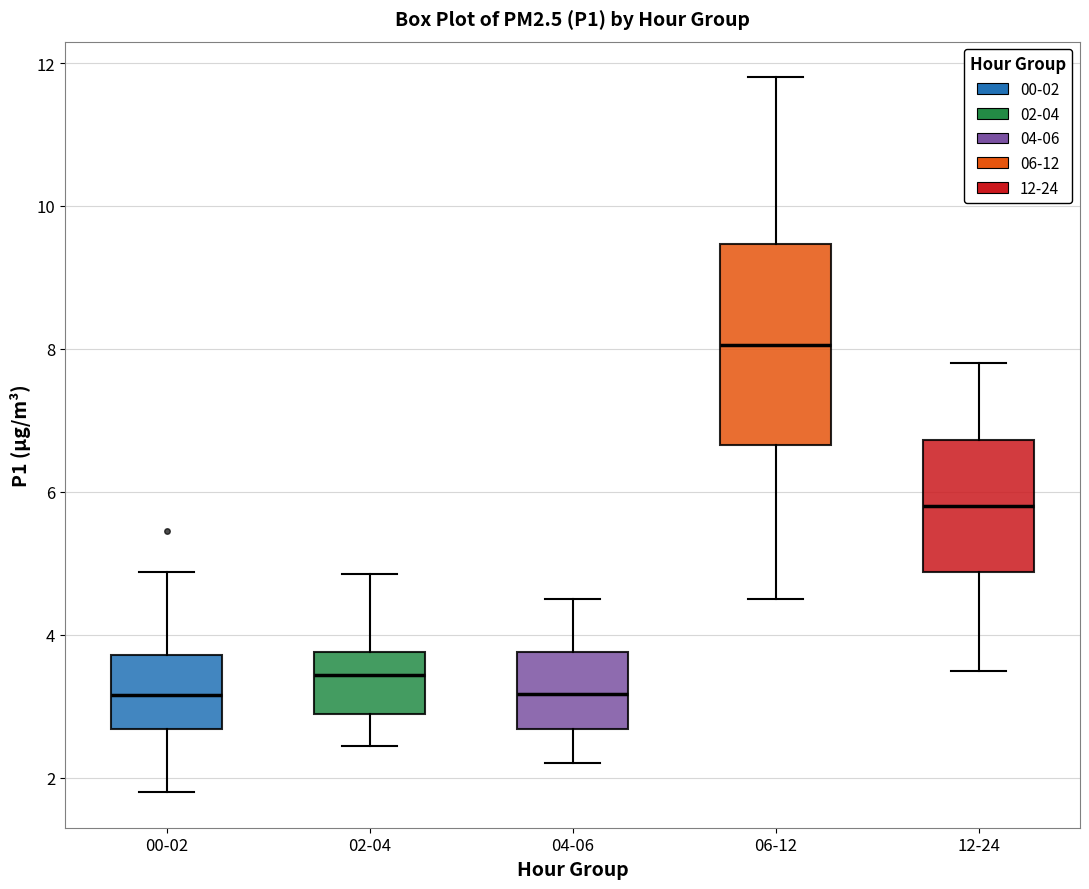

Reading left to right, read every box against the y-axis: the position of its median line, the range the box covers, and the ends of its whiskers. The values are not printed on the chart, so give them approximately, as read against the axis.

00-02: median 3.2, box 2.6 to 3.8, whiskers 1.8 to 4.8
02-04: median 3.4, box 2.8 to 3.8, whiskers 2.4 to 4.8
04-06: median 3.2, box 2.6 to 3.8, whiskers 2.2 to 4.6
06-12: median 8.0, box 6.6 to 9.4, whiskers 4.6 to 11.8
12-24: median 5.8, box 4.8 to 6.8, whiskers 3.6 to 7.8